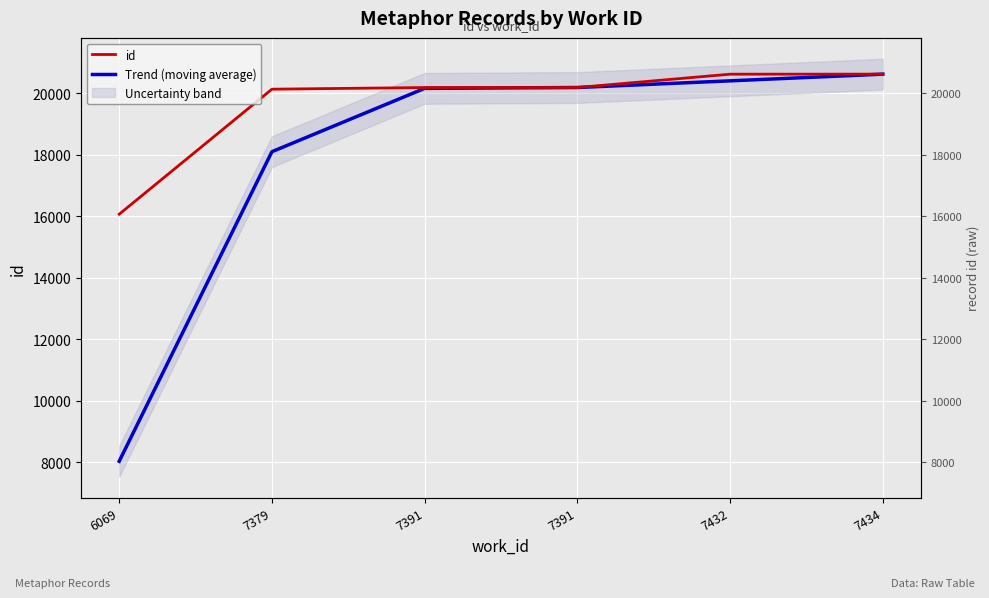

At which label is Trend (moving average) closest to 14329?

7379